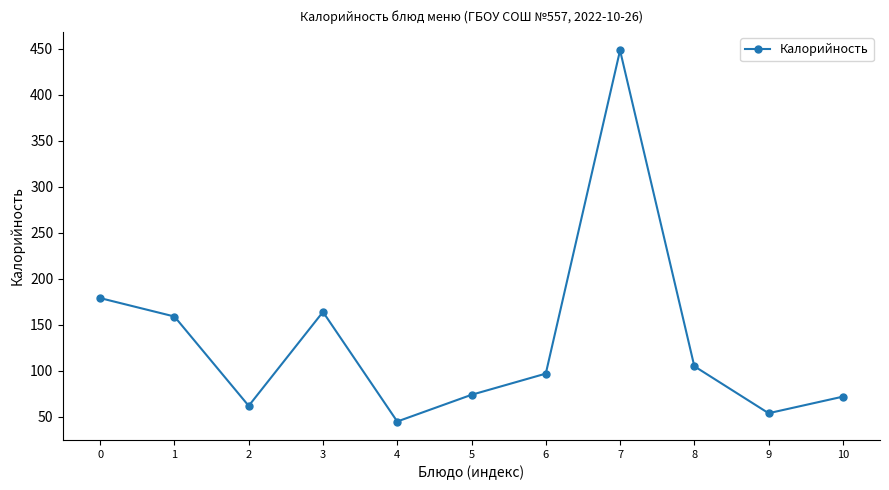

True or false: the data shows 269 at 1.

False